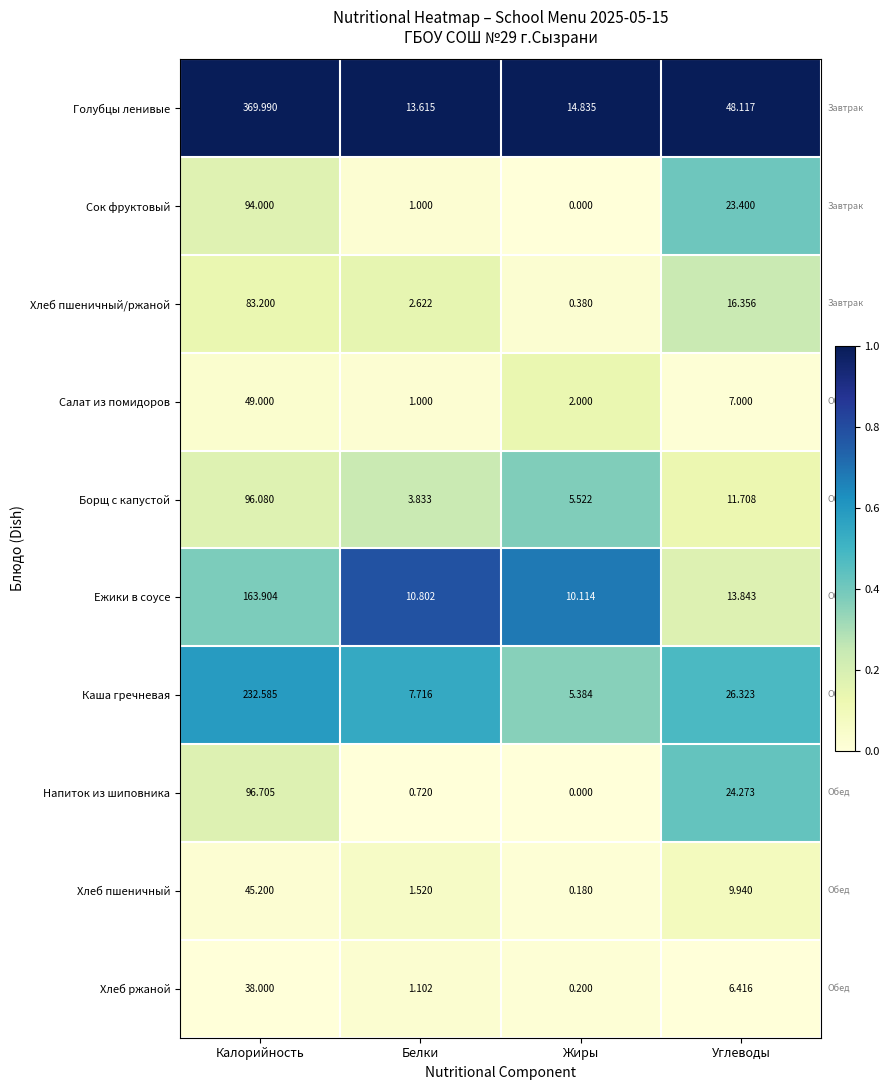

What is the total value across all series at Белки?

43.9